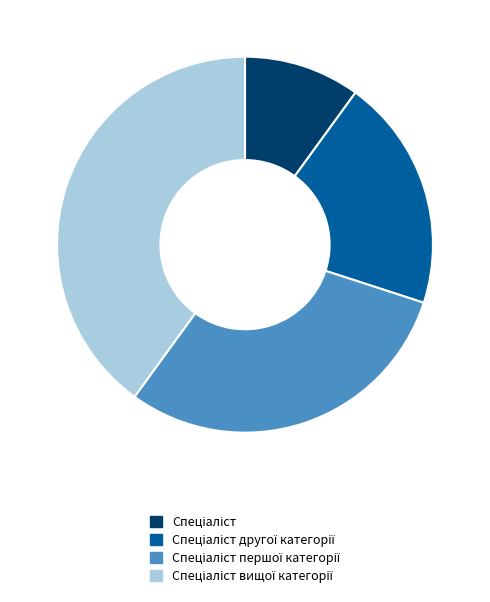

Is there any slice that represents more than half of the pie?

No